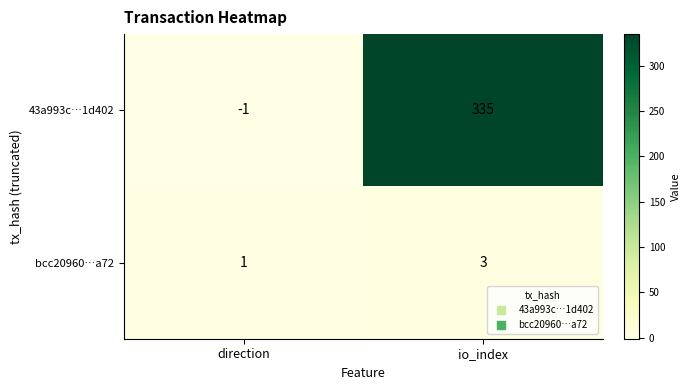

What is the sum of all bcc20960…a72 values?

4